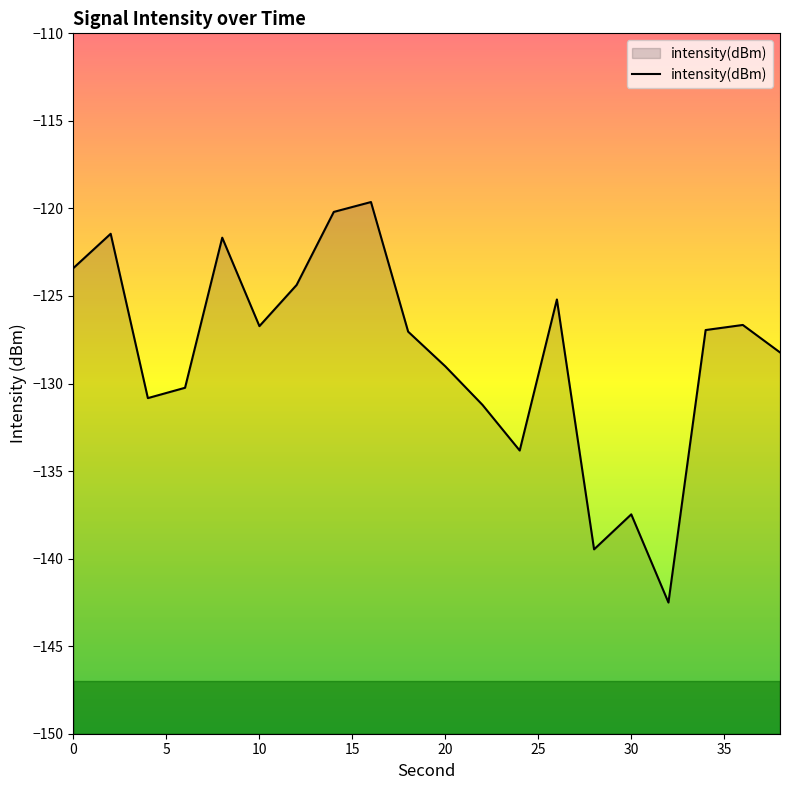

What is the lowest value of the intensity(dBm) series?

-142.5